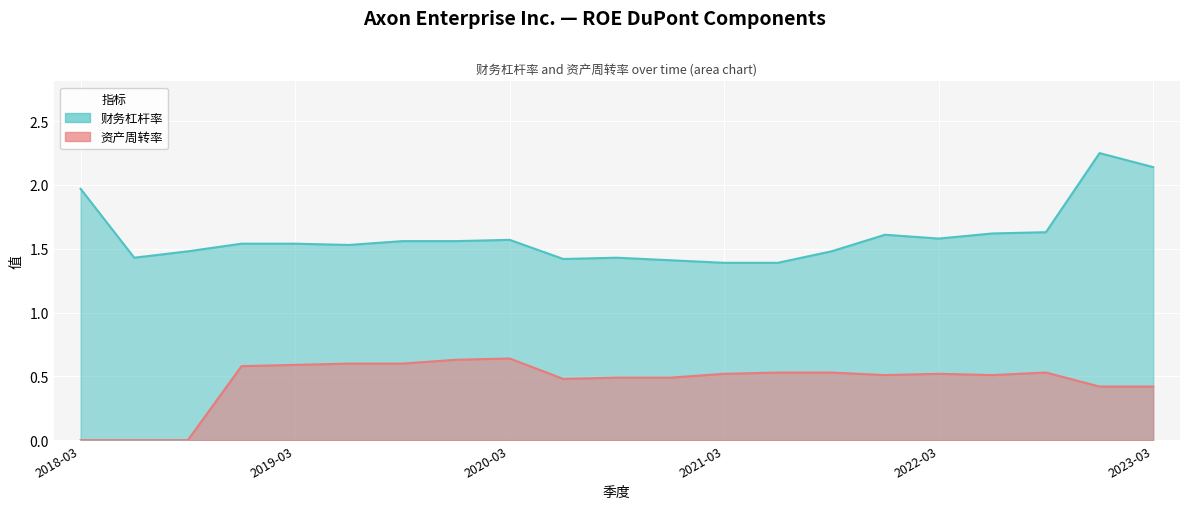

What is the difference between the highest and lowest values at 2018-12-31?

1.0